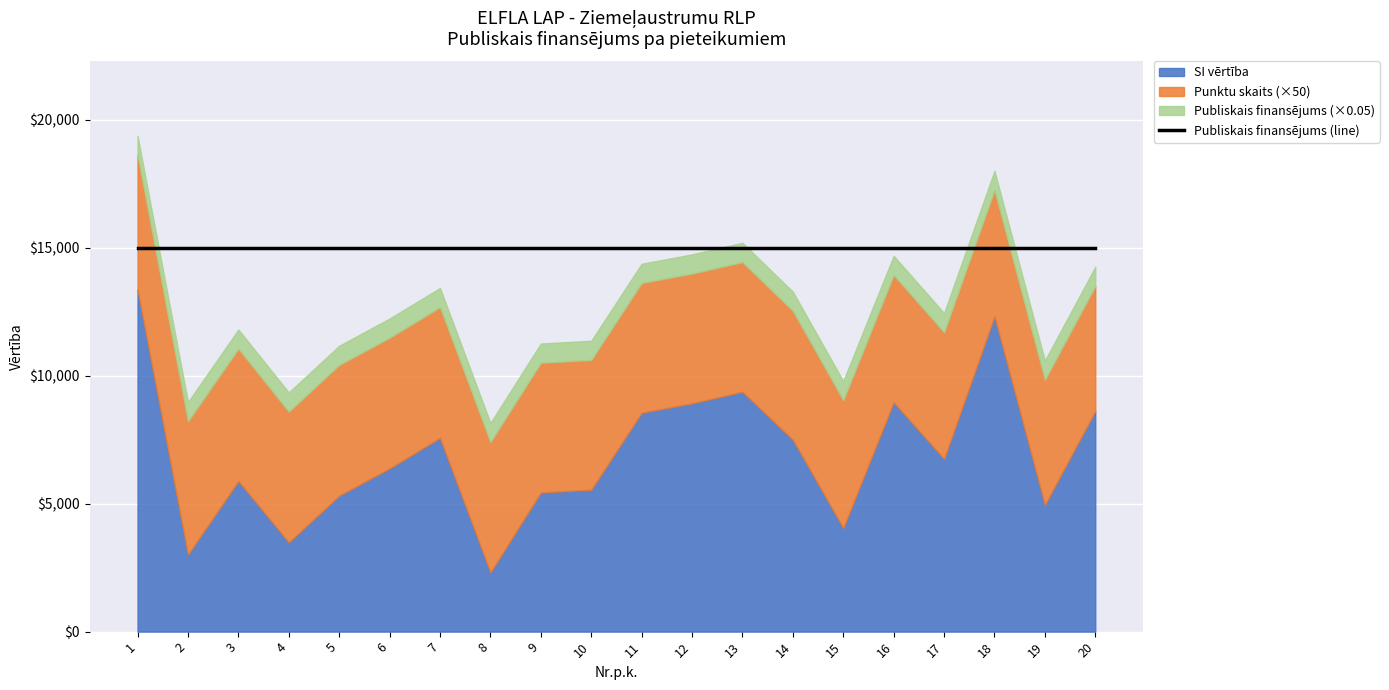

What is the difference between the highest and lowest values at 3?

14896.6